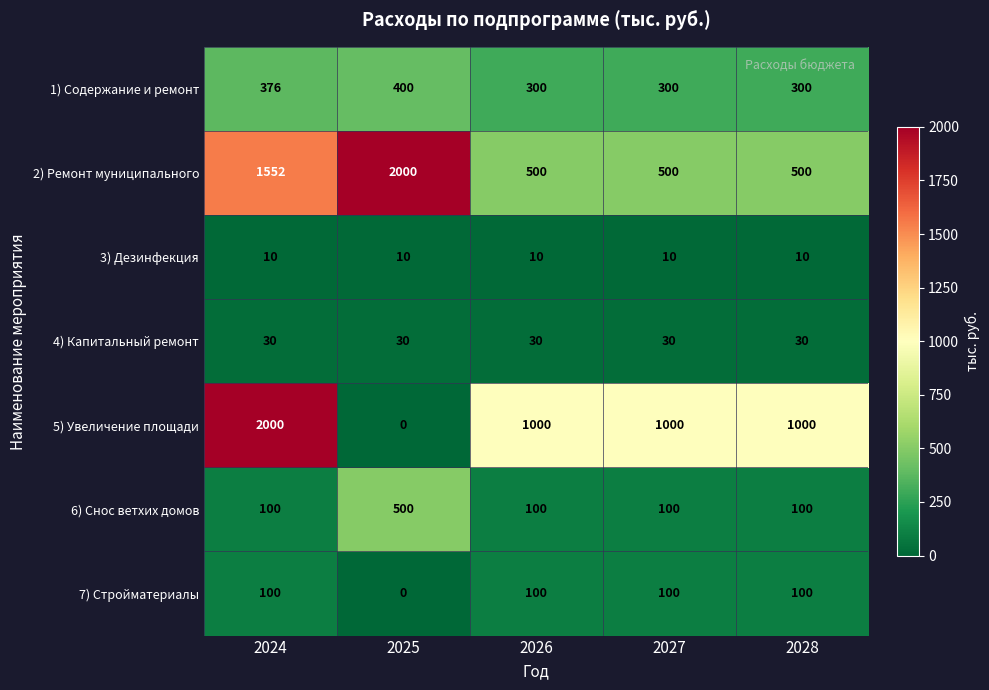

What is the total value across all series at 2025?

2940